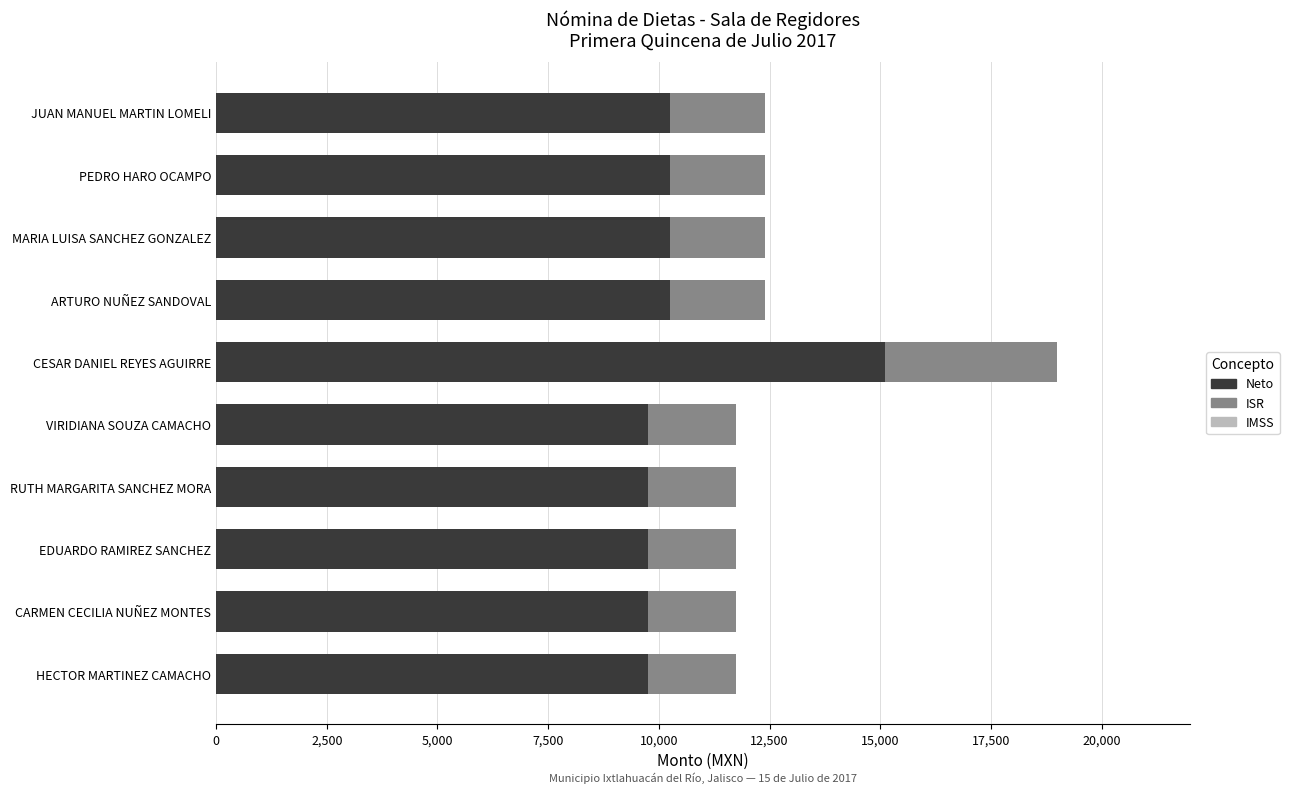

The value of Neto at EDUARDO RAMIREZ SANCHEZ is 9756.3. True or false?

True